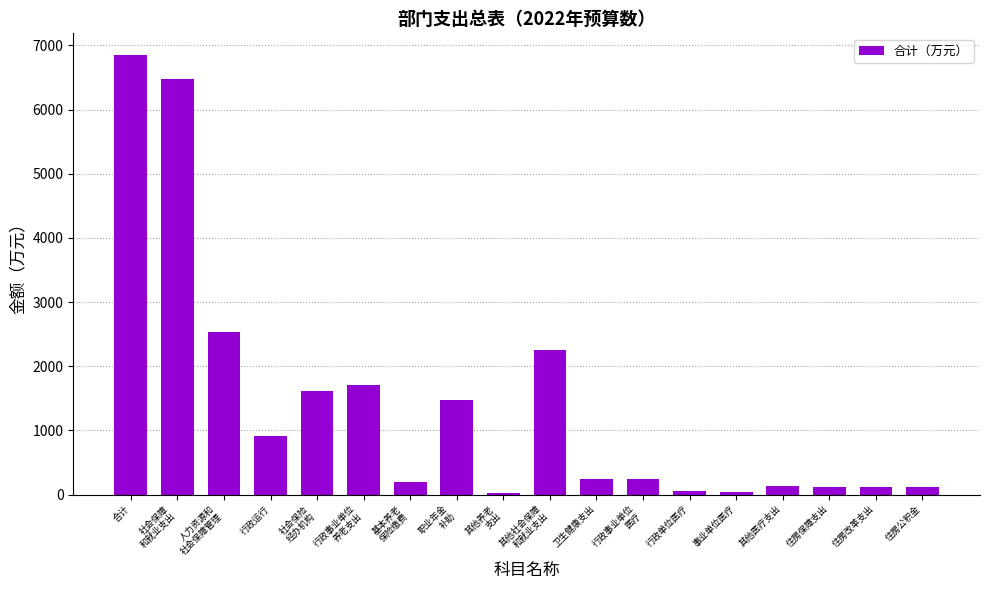

Read the value at 合计.

6844.8